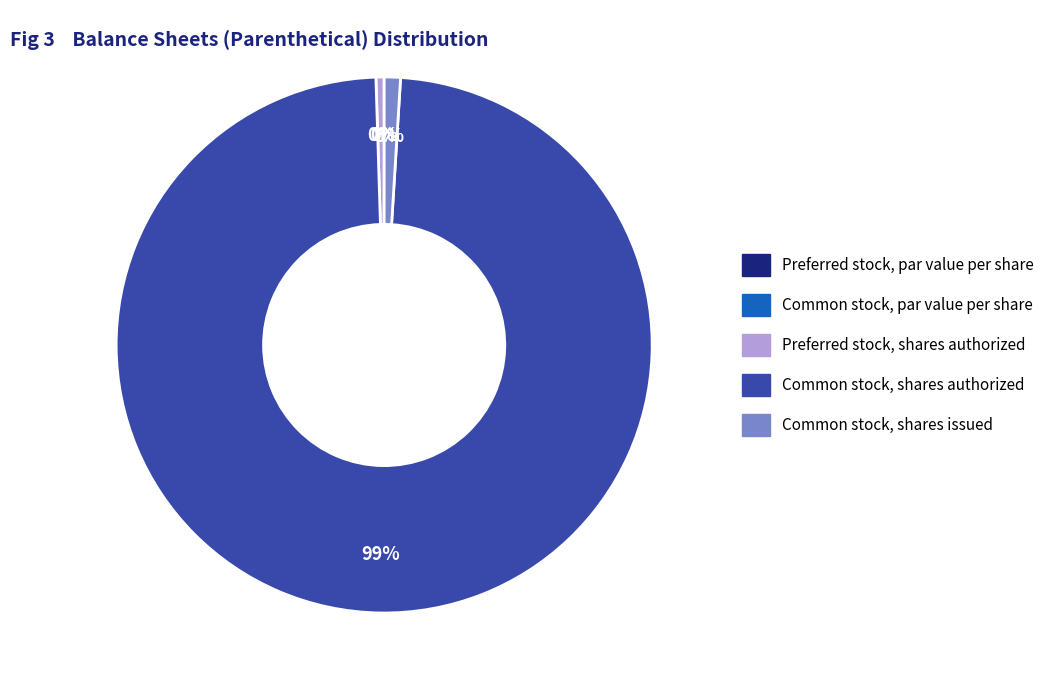

To the nearest percent, what is the difference between the largest and smallest slice percentages?

99%